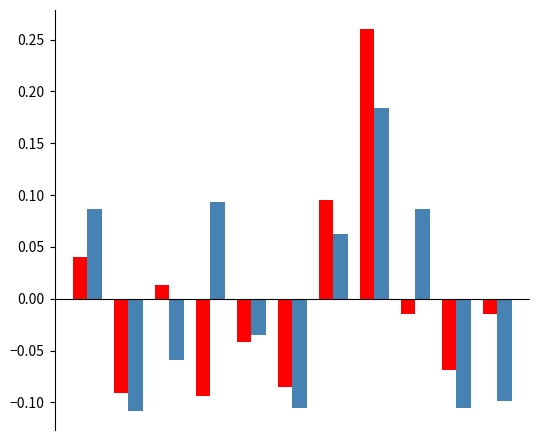

Are the bars horizontal?

No